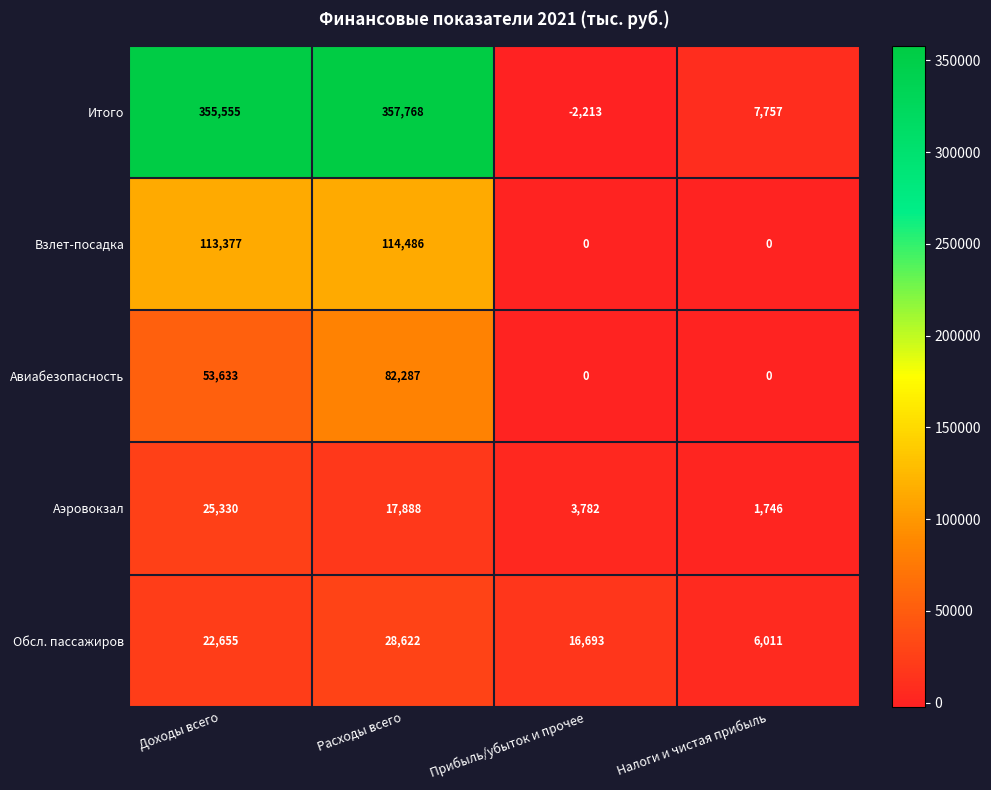

Rank the categories by Итого value from lowest to highest.

Прибыль/убыток и прочее, Налоги и чистая прибыль, Доходы всего, Расходы всего